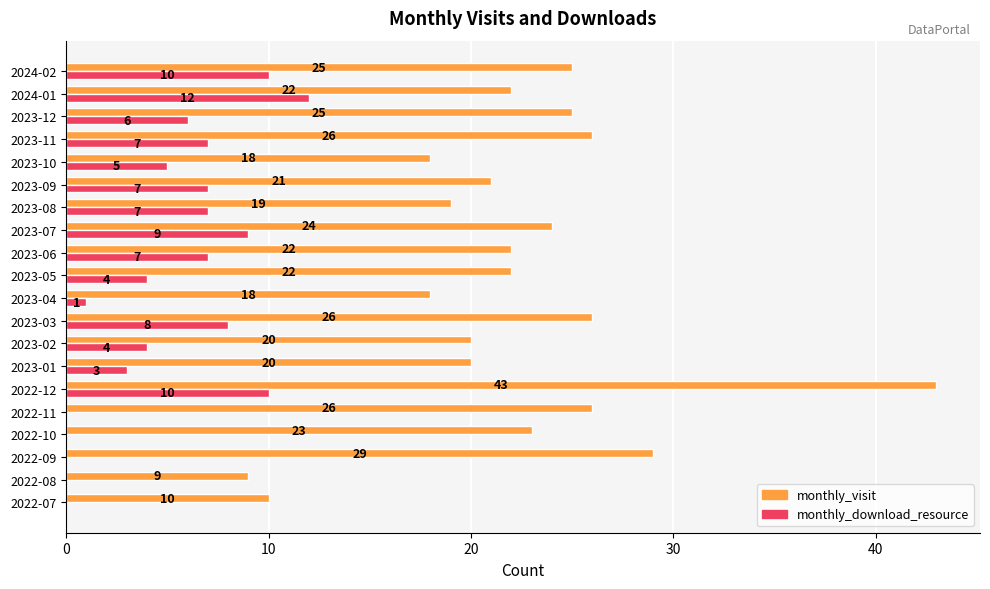

How many values in monthly_download_resource are above zero?

15